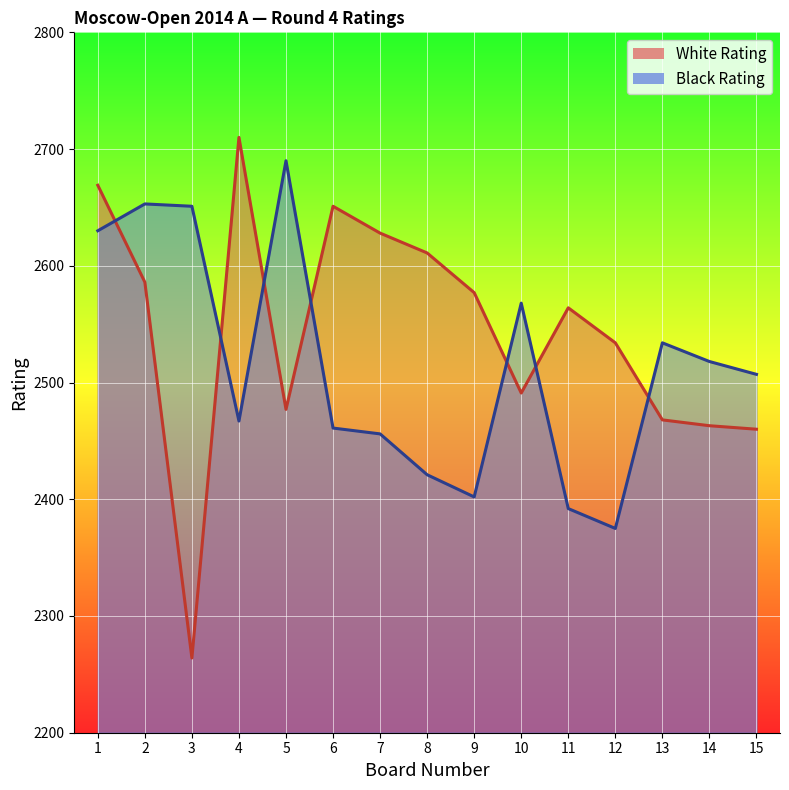

The White Rating series shows 2468 at 13. True or false?

True